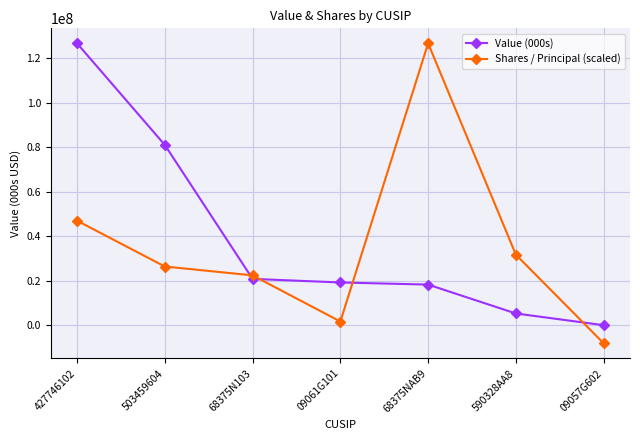

Which category has the highest value in the Shares / Principal (scaled) series?

68375NAB9